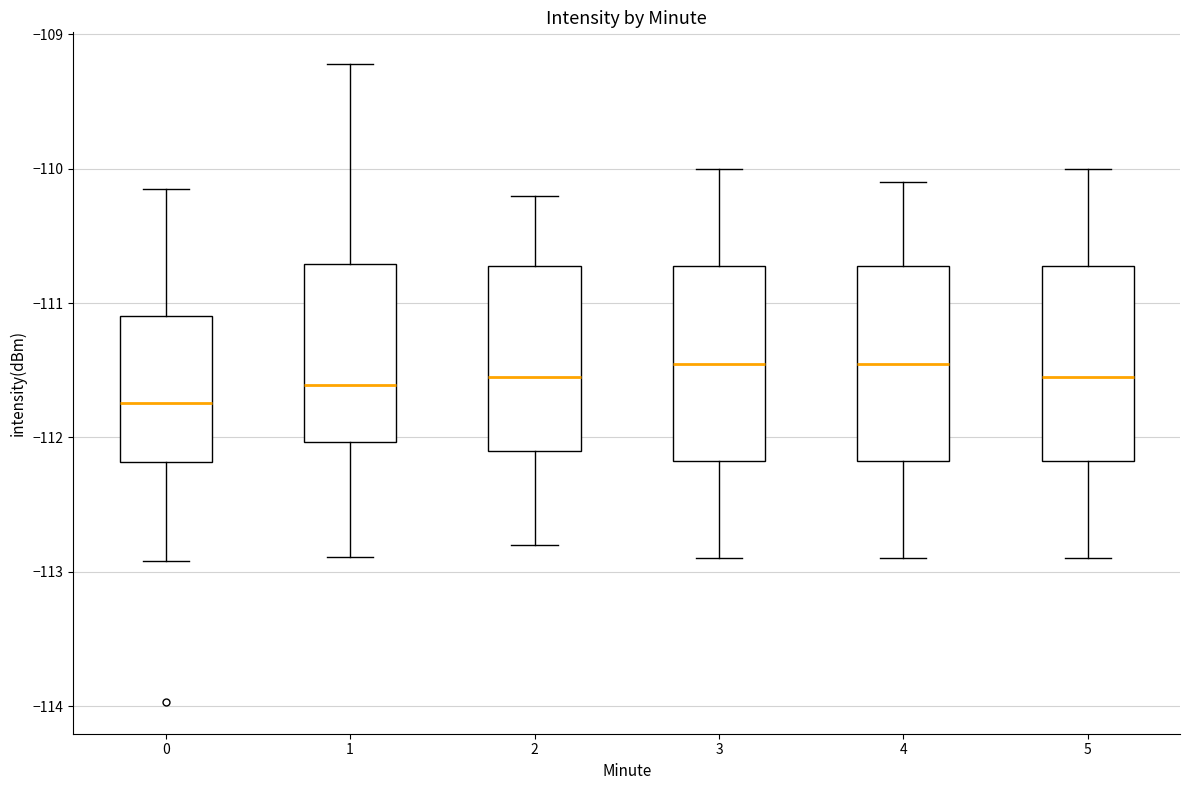

Reading left to right, transcribe this box plot: for each box, give where its median line is, the range the box spans, and where its two whiskers end, as read against the y-axis. The values are not printed on the chart, so give them approximately, as read against the axis.

0: median -111.7, box -112.2 to -111.1, whiskers -112.9 to -110.2
1: median -111.6, box -112.0 to -110.7, whiskers -112.9 to -109.2
2: median -111.5, box -112.1 to -110.7, whiskers -112.8 to -110.2
3: median -111.4, box -112.2 to -110.7, whiskers -112.9 to -110.0
4: median -111.4, box -112.2 to -110.7, whiskers -112.9 to -110.1
5: median -111.5, box -112.2 to -110.7, whiskers -112.9 to -110.0